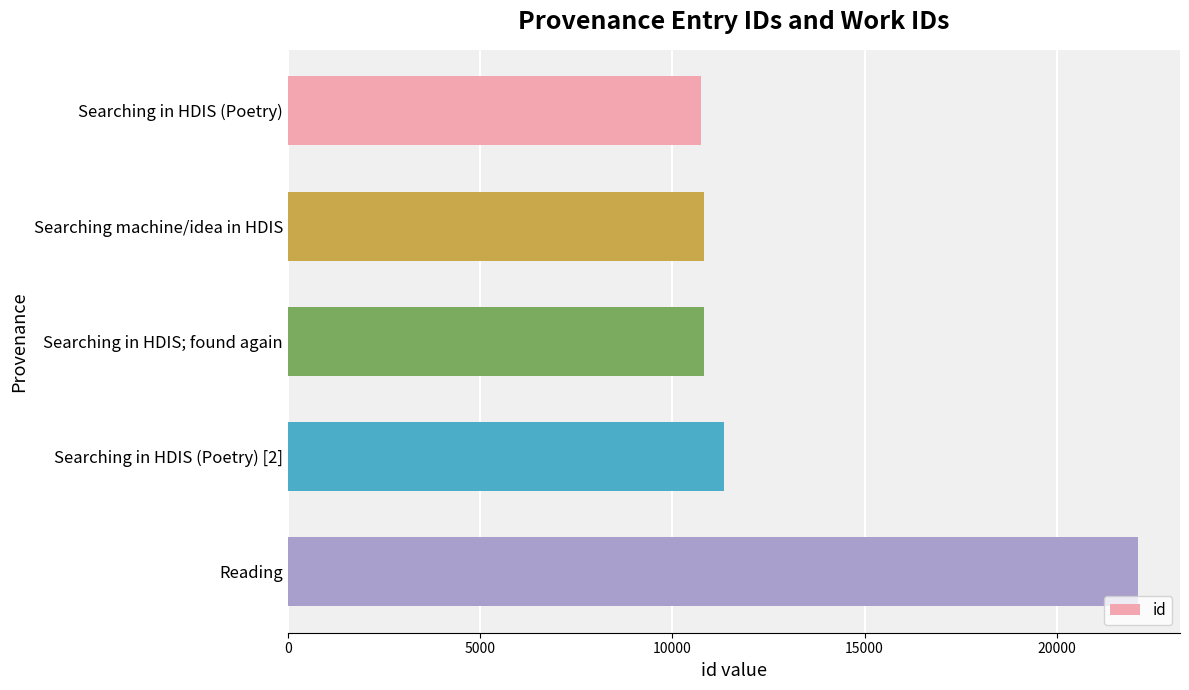

Where is the data nearest to the value 16424?

Searching in HDIS (Poetry) [2]